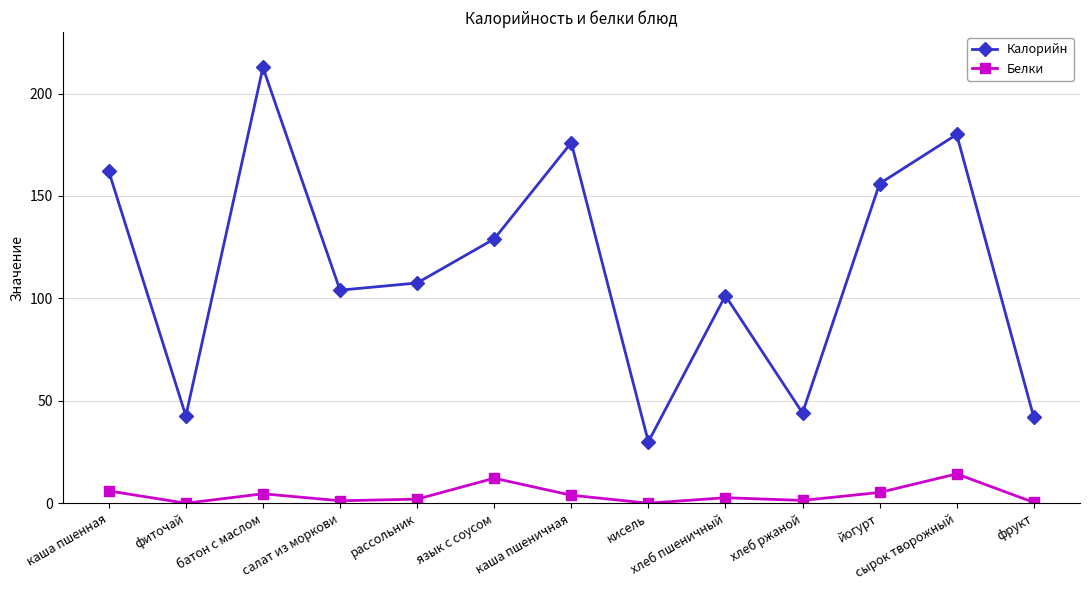

What is the average value of the Белки series?

4.1